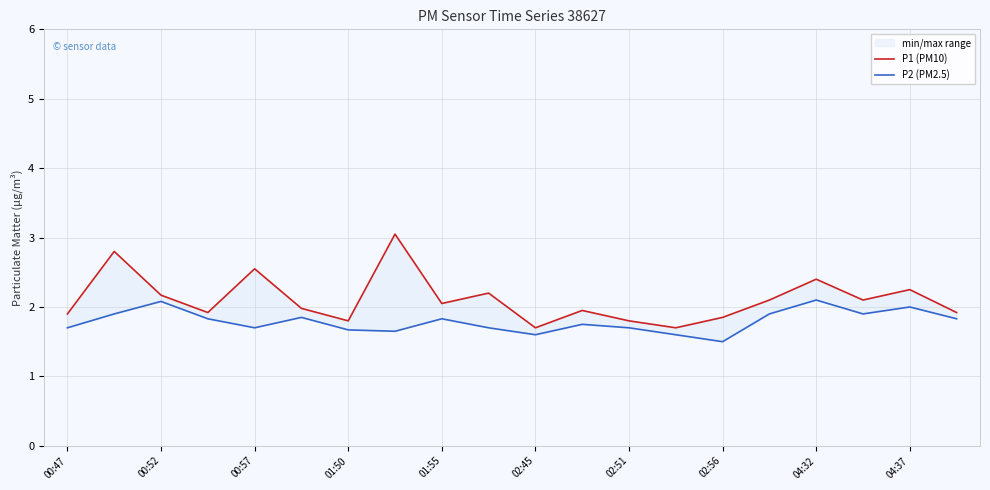

True or false: P2 (PM2.5) and P1 (PM10) cross at least once.

False